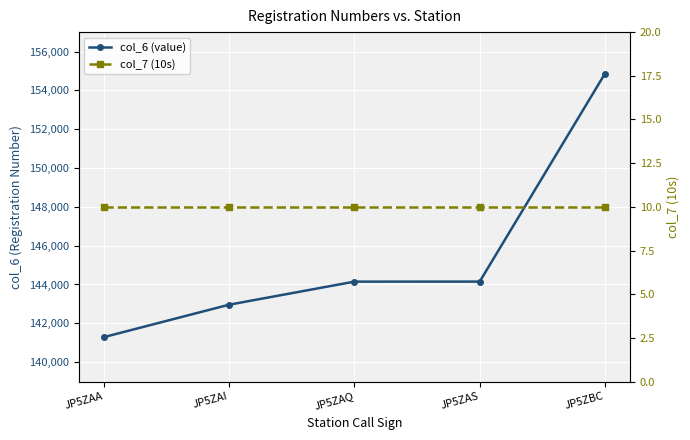

How many data points in col_6 (value) are less than 144147?

2